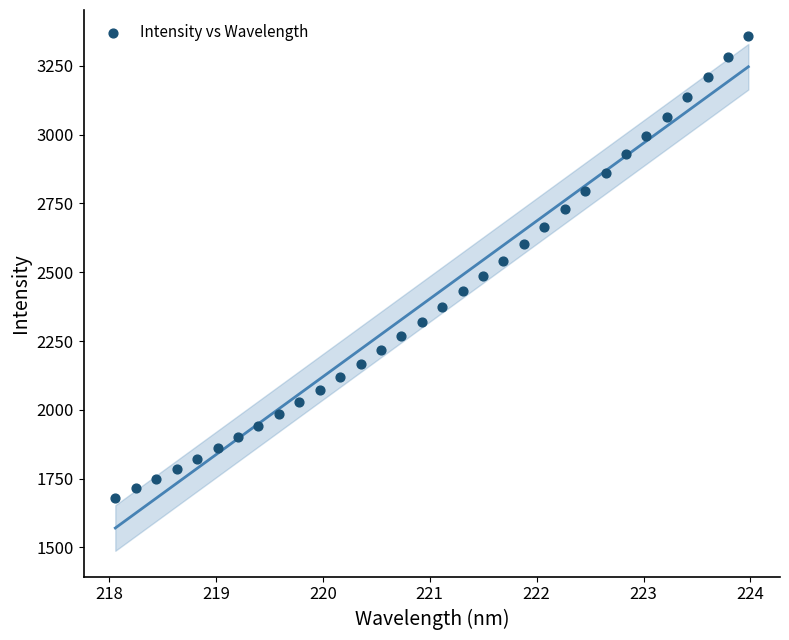

What is the range of Y values (max minus min)?

1678.6